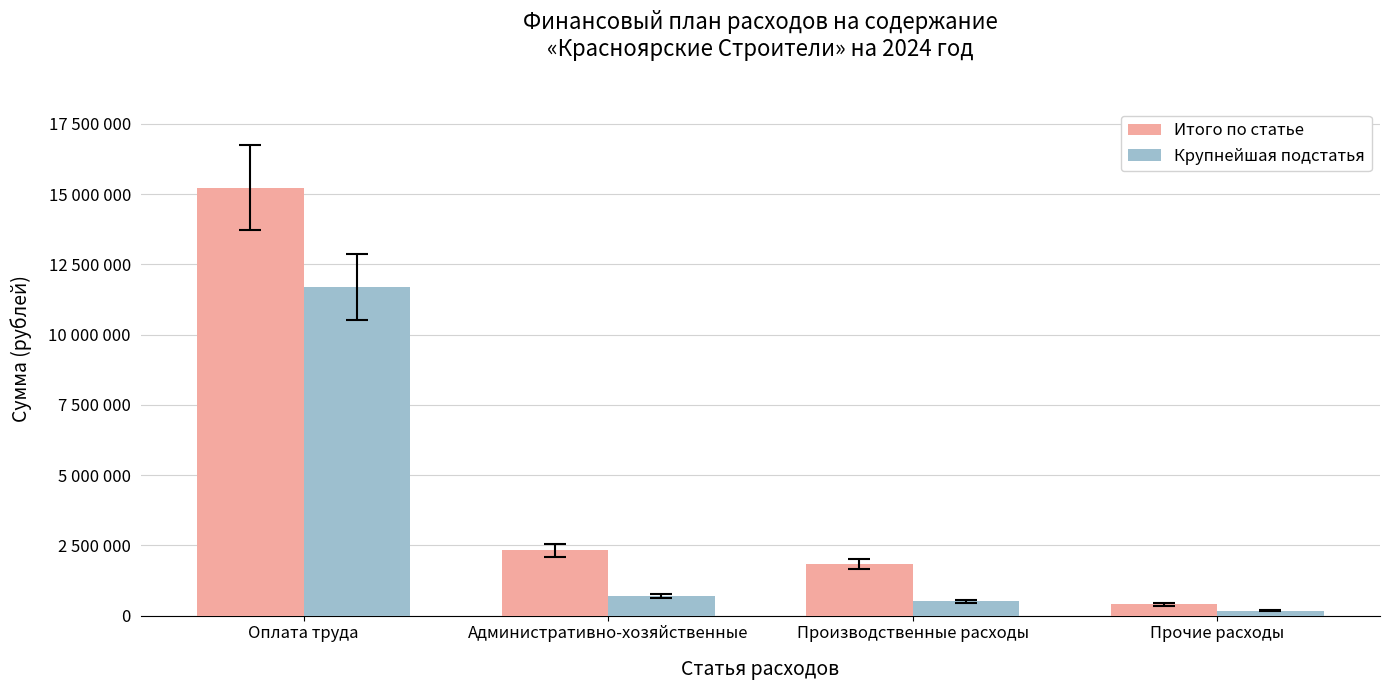

Rank the series by their average value, from highest to lowest.

Итого по статье, Крупнейшая подстатья